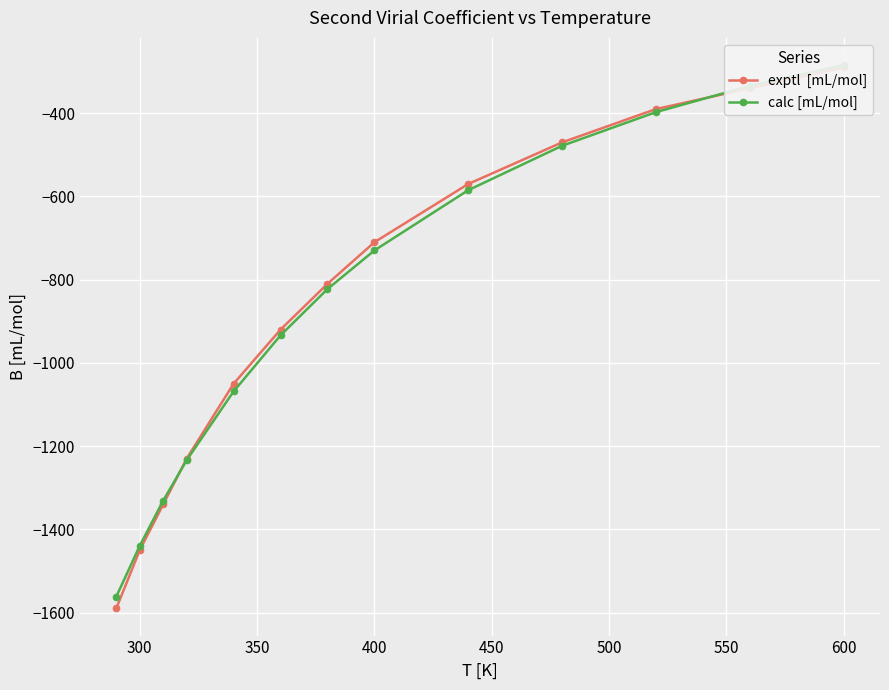

How many lines are shown in the chart?

2